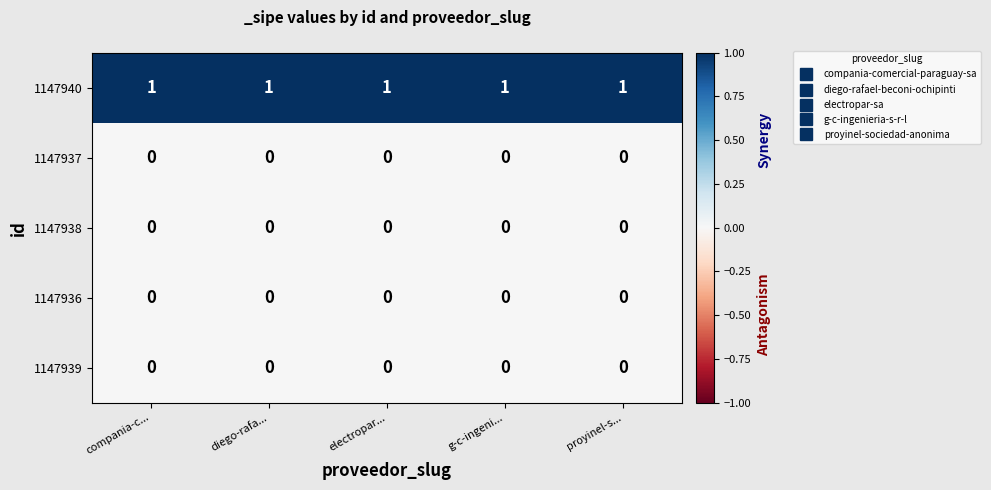

Which series has the largest total across all categories?

1147940